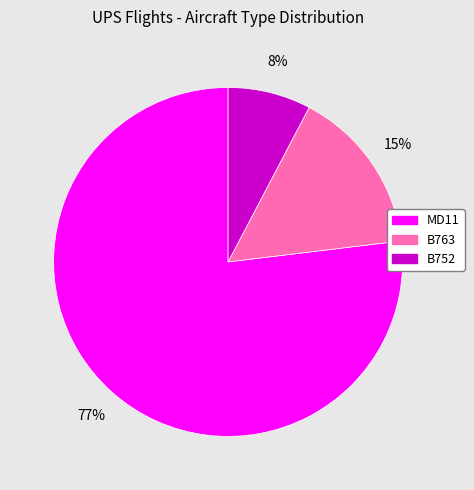

Combined, do MD11 and B763 account for over 50%?

Yes